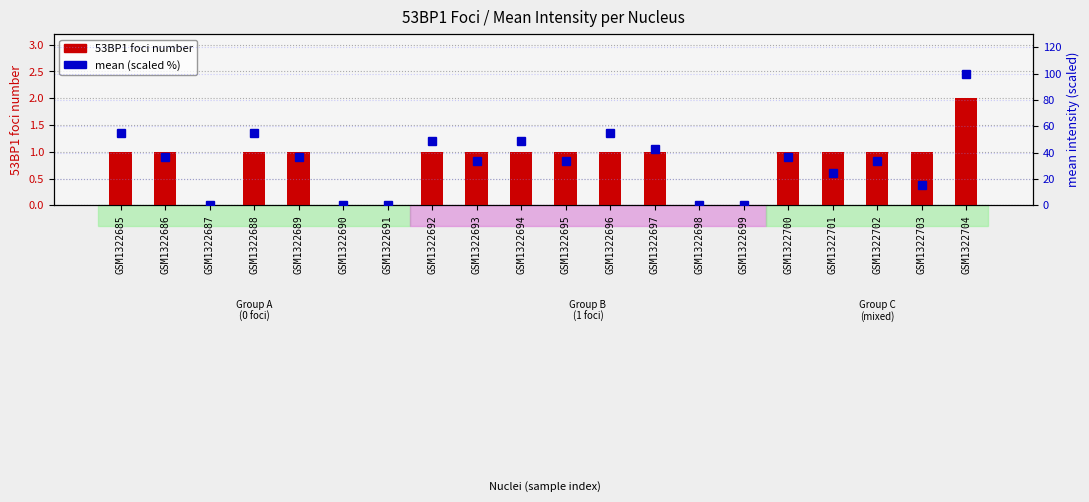

At how many categories does at least one series exceed 60?

1